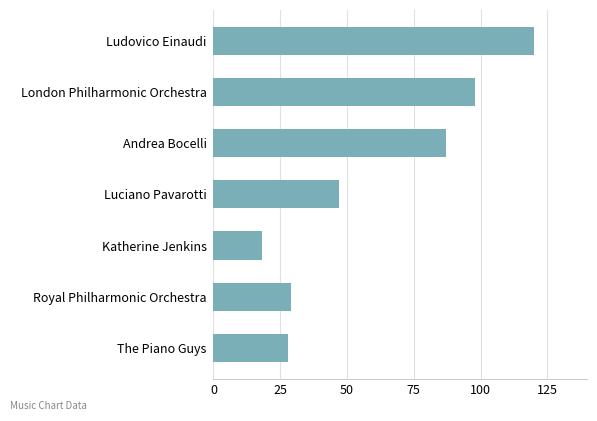

How many data points does each series have?

7